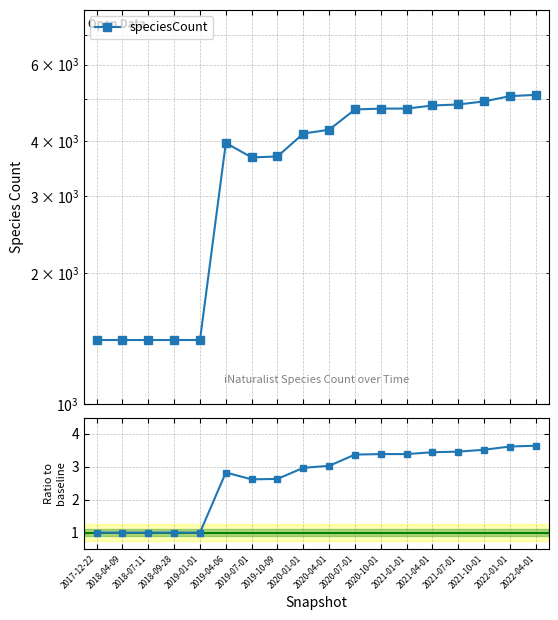

List the series in order of their peak value, highest first.

speciesCount, Ratio to baseline